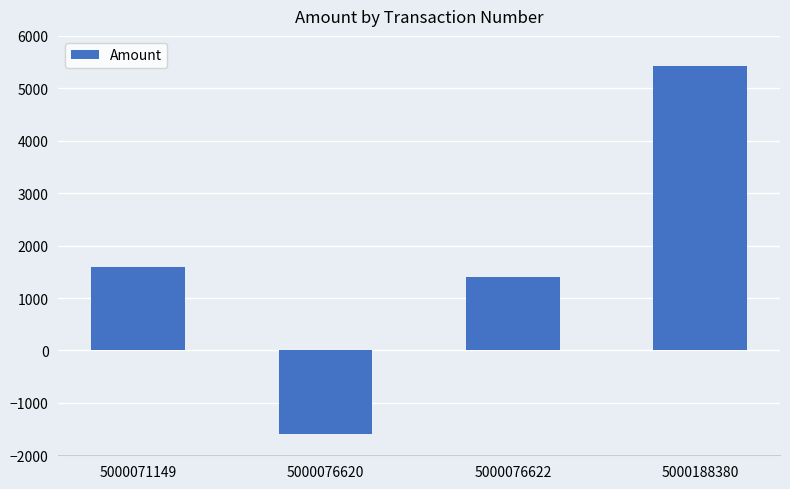

Reading left to right, list all the values displayed in this chart.

1600	-1600	1400	5427